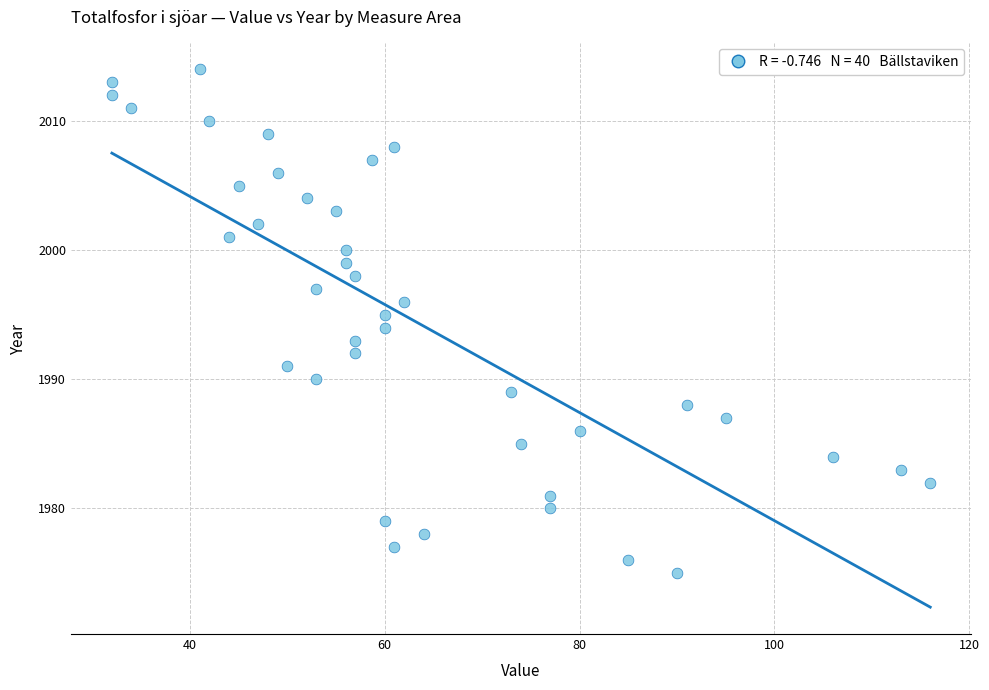

What is the range of Y values (max minus min)?

39